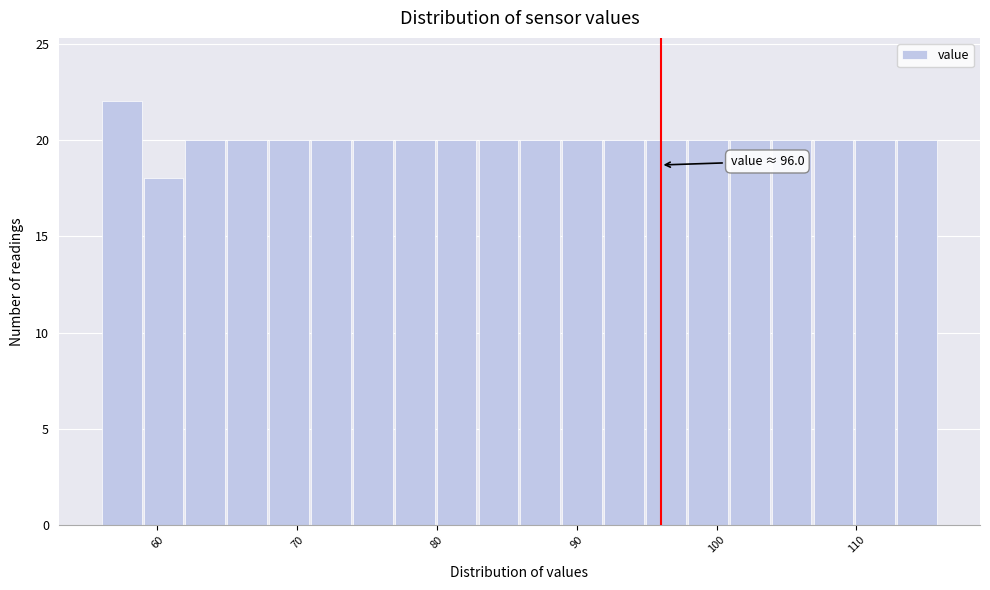

Read against the x-axis, roughly where is the centre of the tallest bar?

57